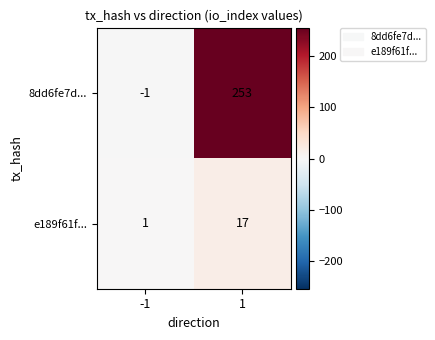

Reading left to right, transcribe all the data shown in this chart.

8dd6fe7d...: -1	253
e189f61f...: 1	17